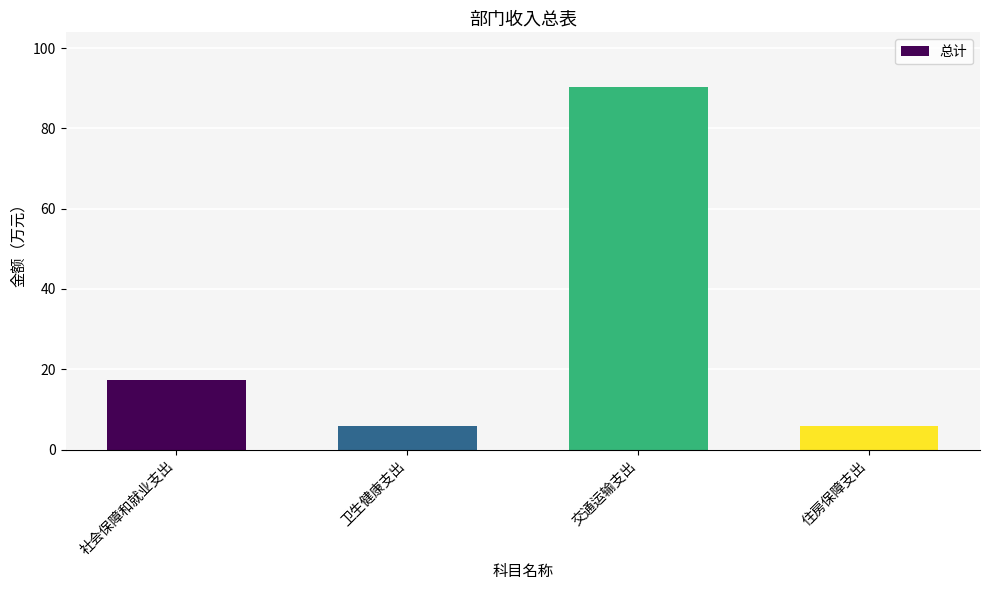

How many bars are there in total?

4